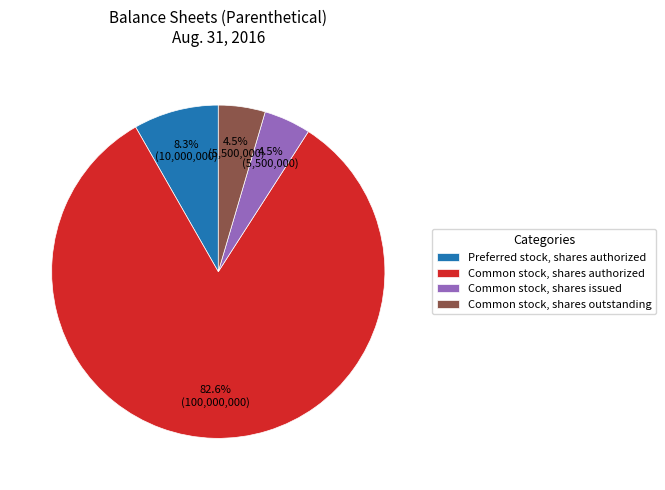

Combined, do Common stock, shares issued and Preferred stock, shares authorized account for over 50%?

No